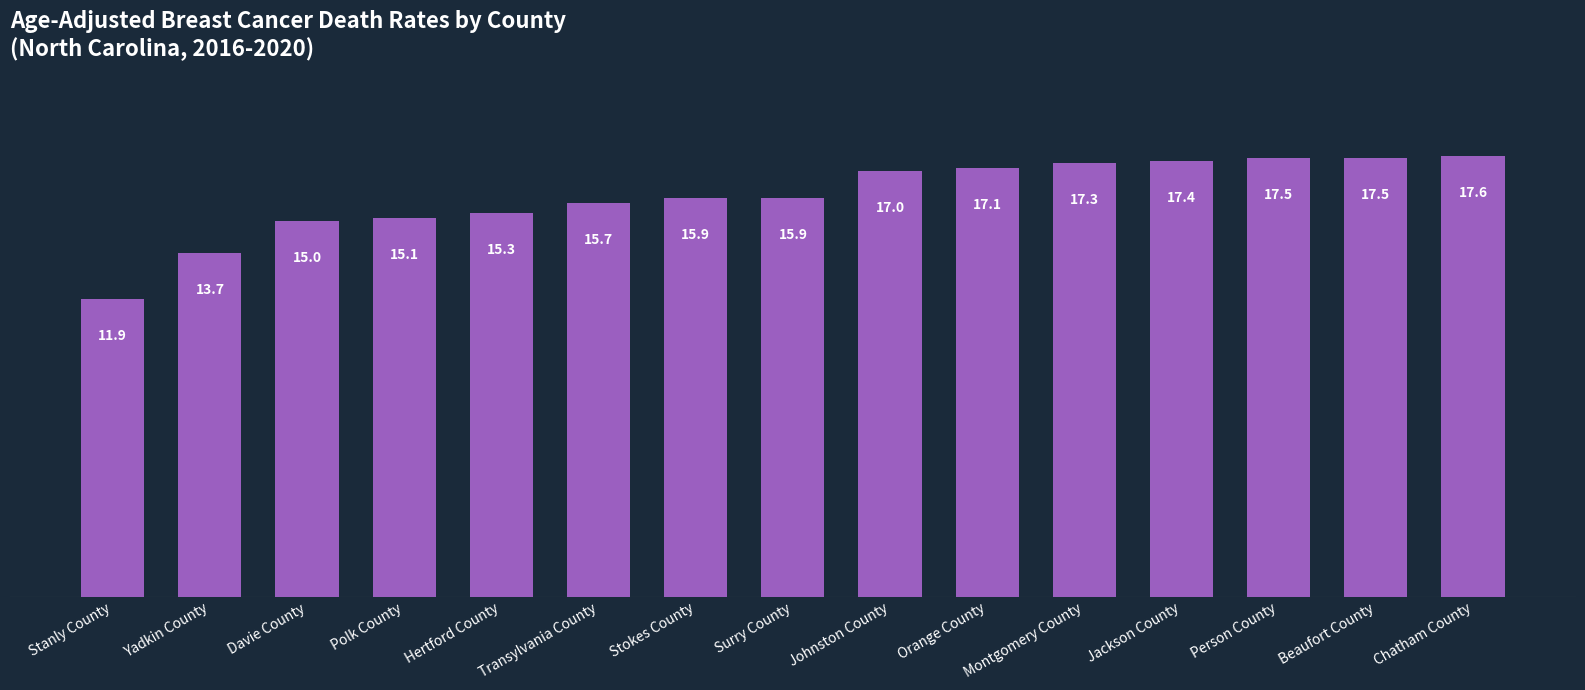

Reading left to right, extract all data points from this chart.

11.9	13.7	15.0	15.1	15.3	15.7	15.9	15.9	17.0	17.1	17.3	17.4	17.5	17.5	17.6